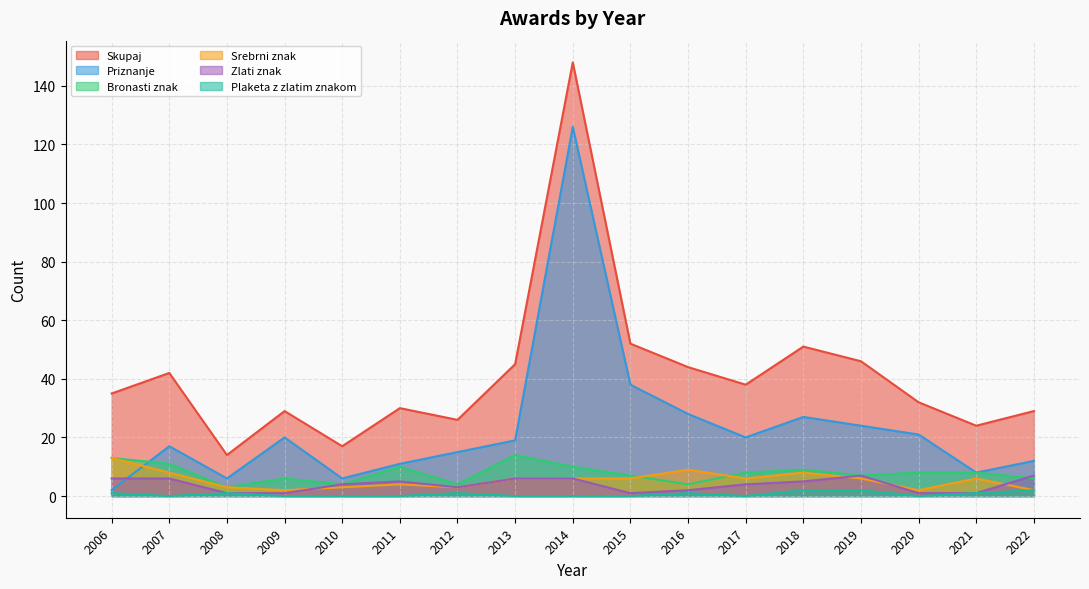

In Priznanje, how many points are higher than both neighbors (excluding endpoints)?

4